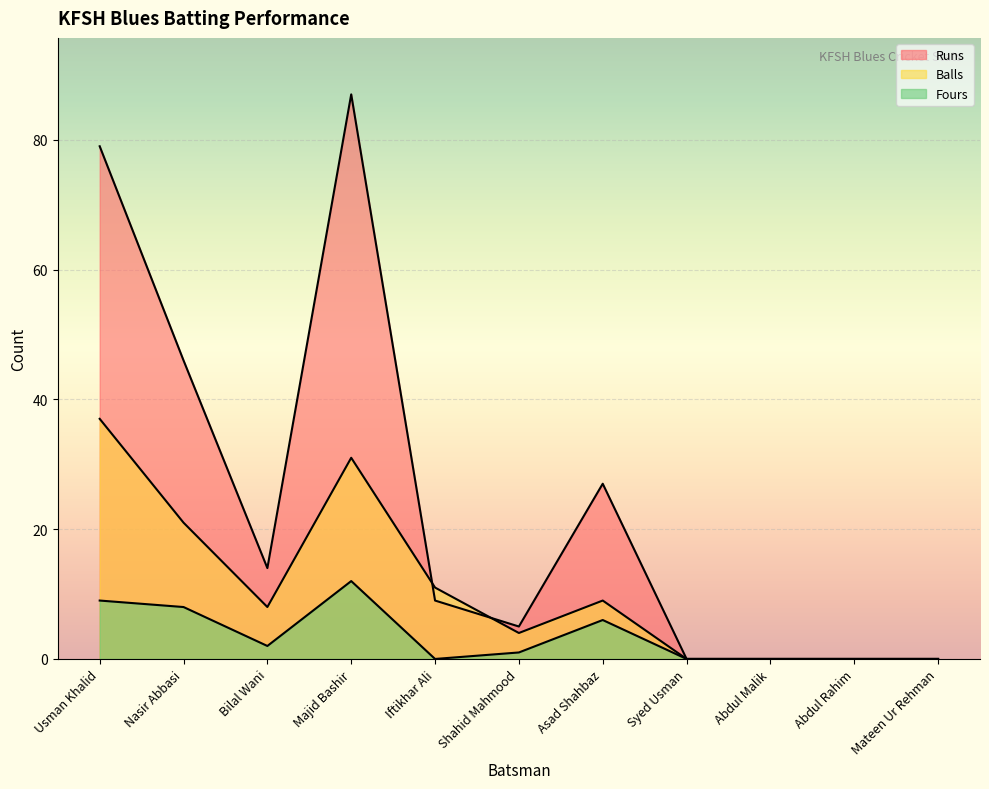

Does the chart display data point markers on the line(s)?

No